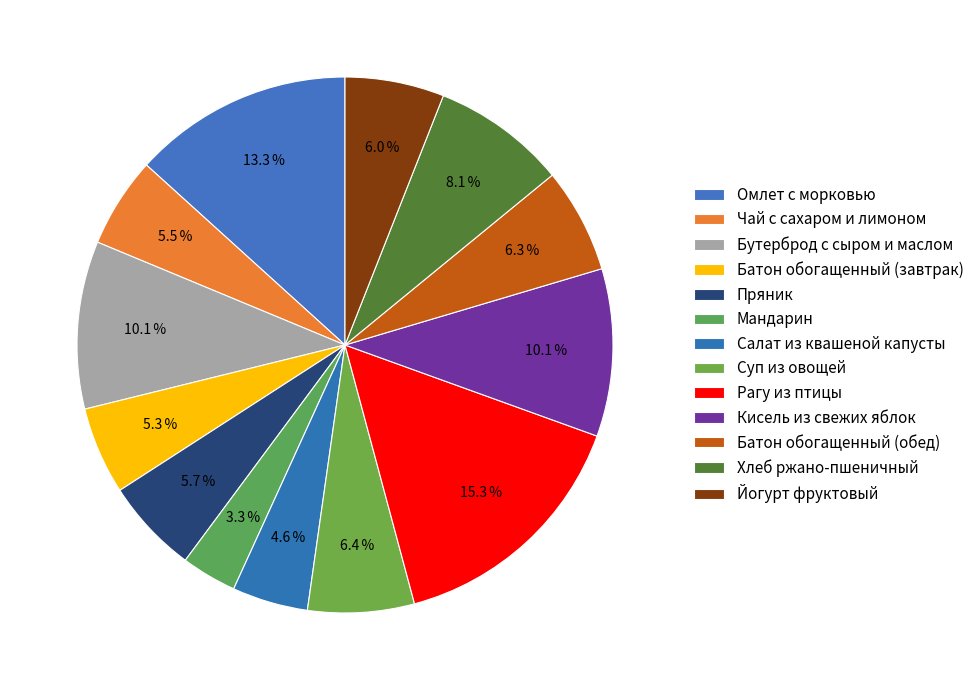

How many slices are in this pie chart?

13